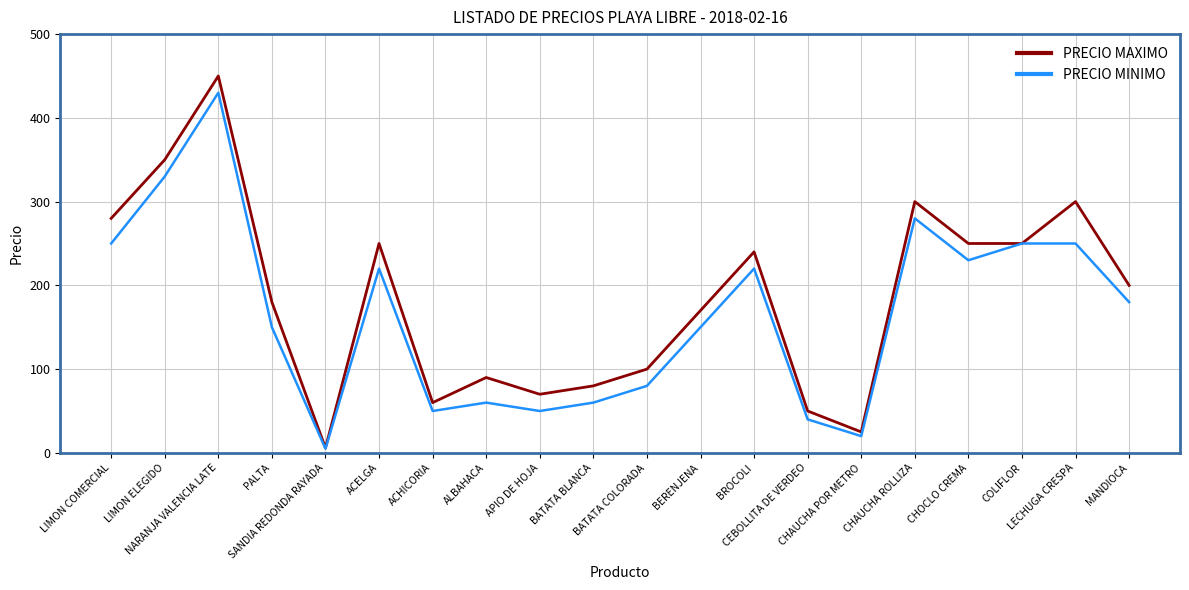

The value of PRECIO MAXIMO at BATATA COLORADA is 100. True or false?

True